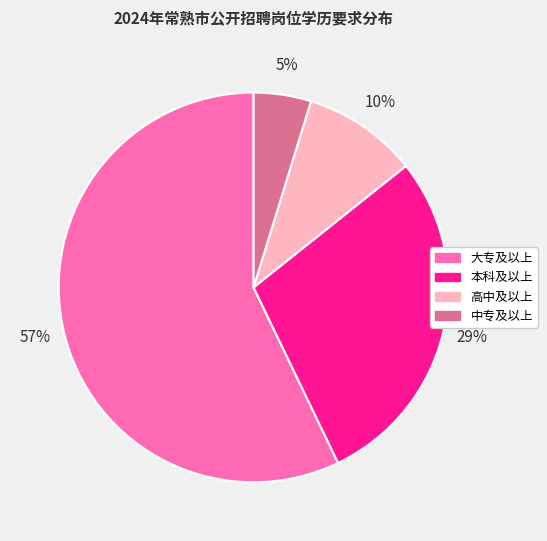

How many segments does this pie chart have?

4